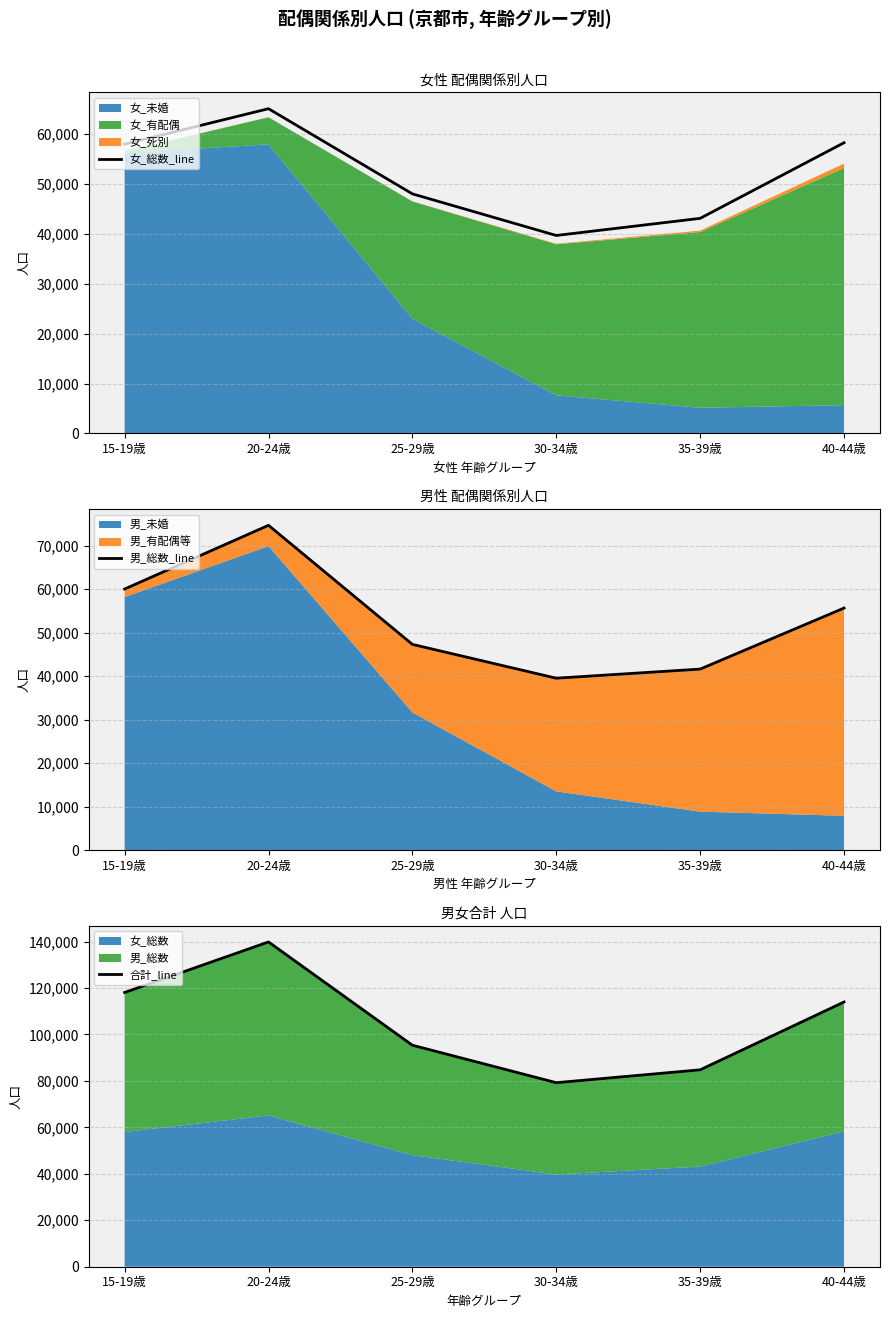

What is the maximum value for 女_総数_line?

65133